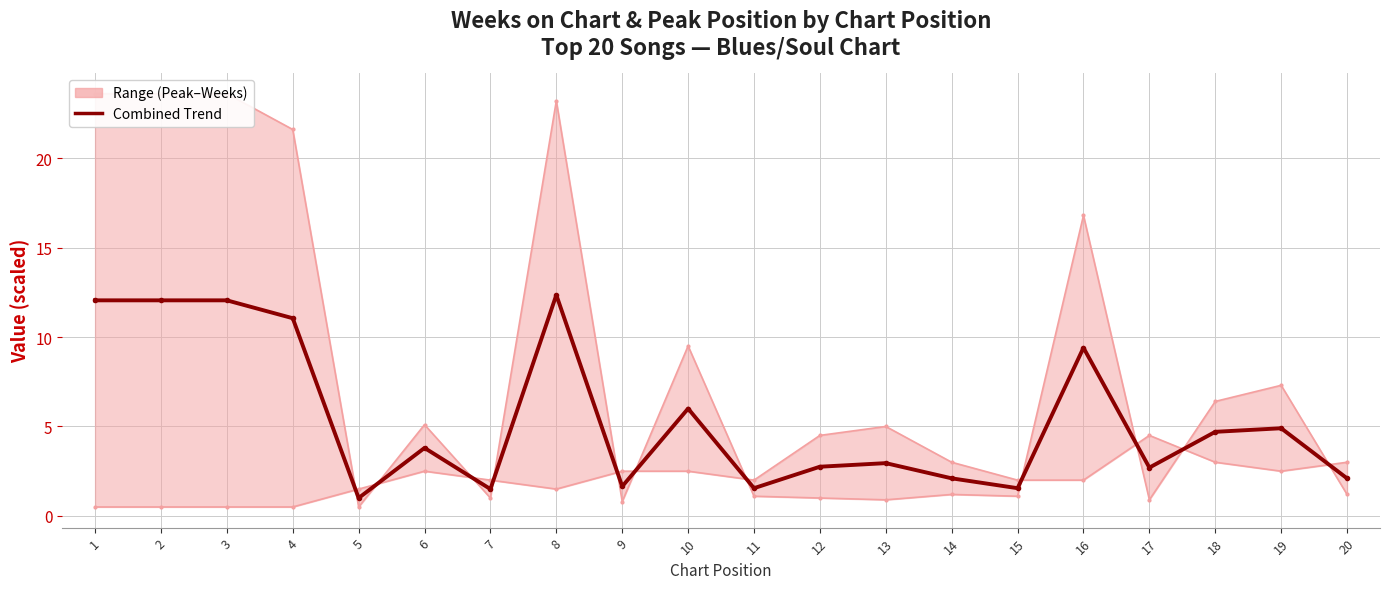

Which category has the highest value across all series?

1